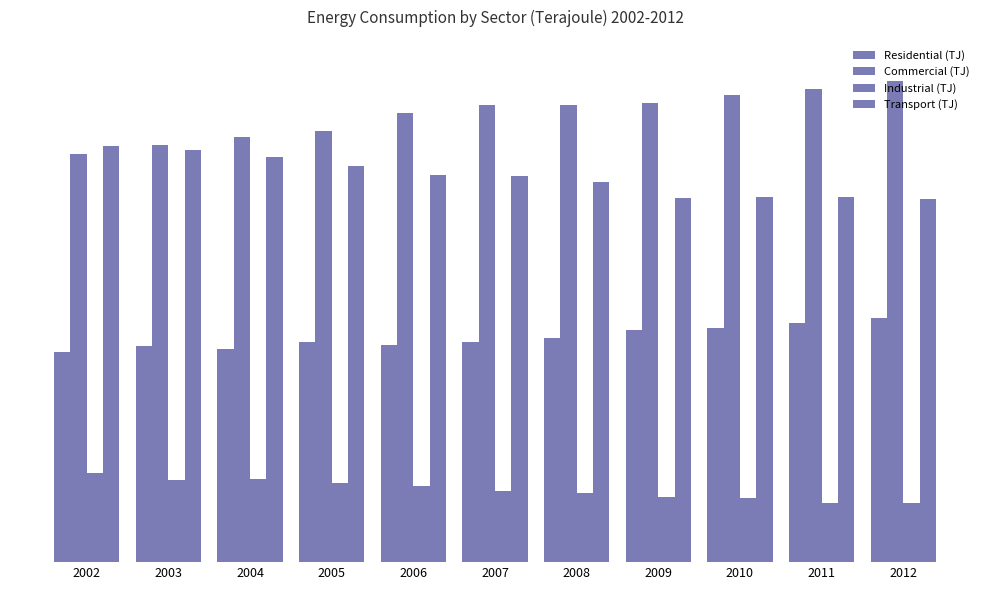

Reading left to right, list all the values displayed in this chart.

Residential (TJ): 2002=52238	2003=53853	2004=53053	2005=54759	2006=53982	2007=54717	2008=55849	2009=57731	2010=58396	2011=59544	2012=60888
Commercial (TJ): 2002=101470	2003=103859	2004=105800	2005=107281	2006=111884	2007=113914	2008=113753	2009=114297	2010=116391	2011=117663	2012=119843
Industrial (TJ): 2002=22091	2003=20389	2004=20686	2005=19809	2006=18934	2007=17645	2008=17332	2009=16129	2010=16053	2011=14735	2012=14727
Transport (TJ): 2002=103628	2003=102564	2004=100776	2005=98689	2006=96404	2007=96165	2008=94504	2009=90643	2010=90889	2011=90774	2012=90423